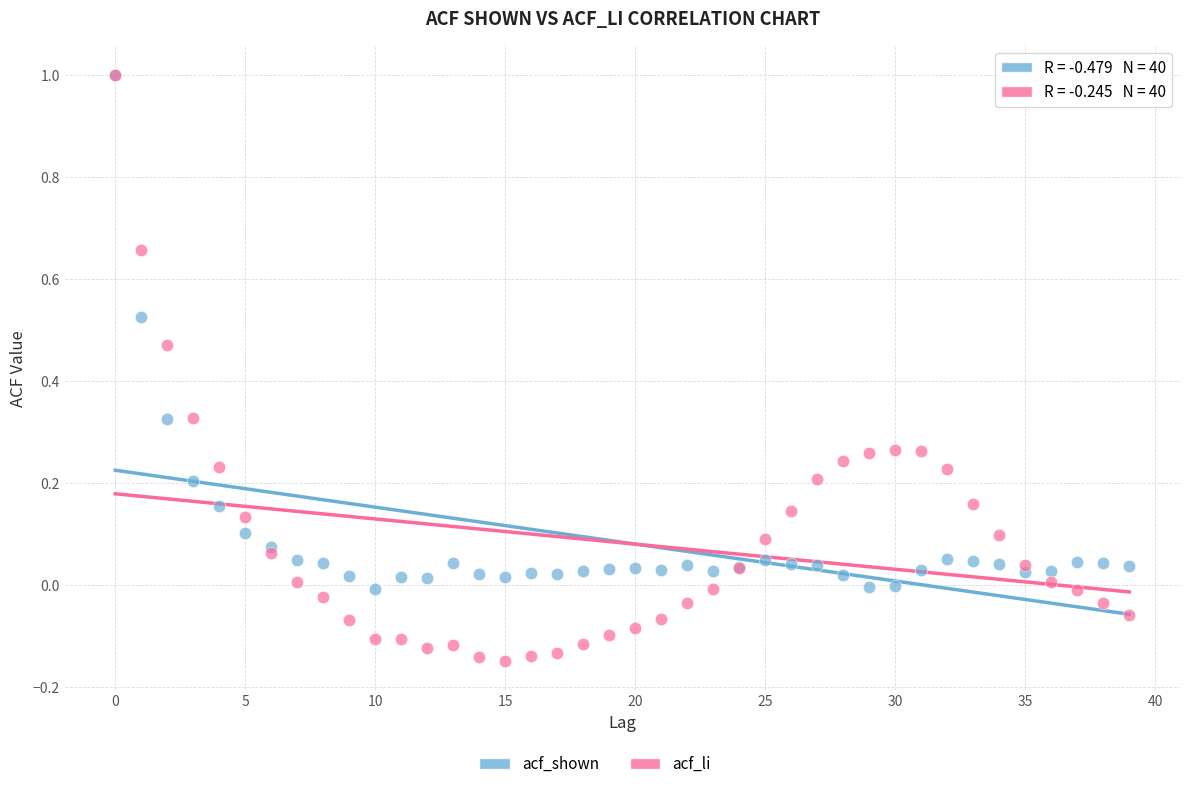

Which series has the largest Y range (max minus min)?

acf_li